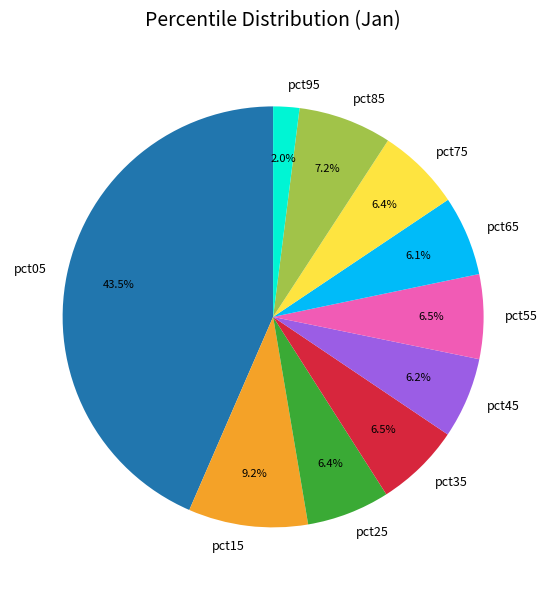

To the nearest percent, what is the average slice percentage?

10%